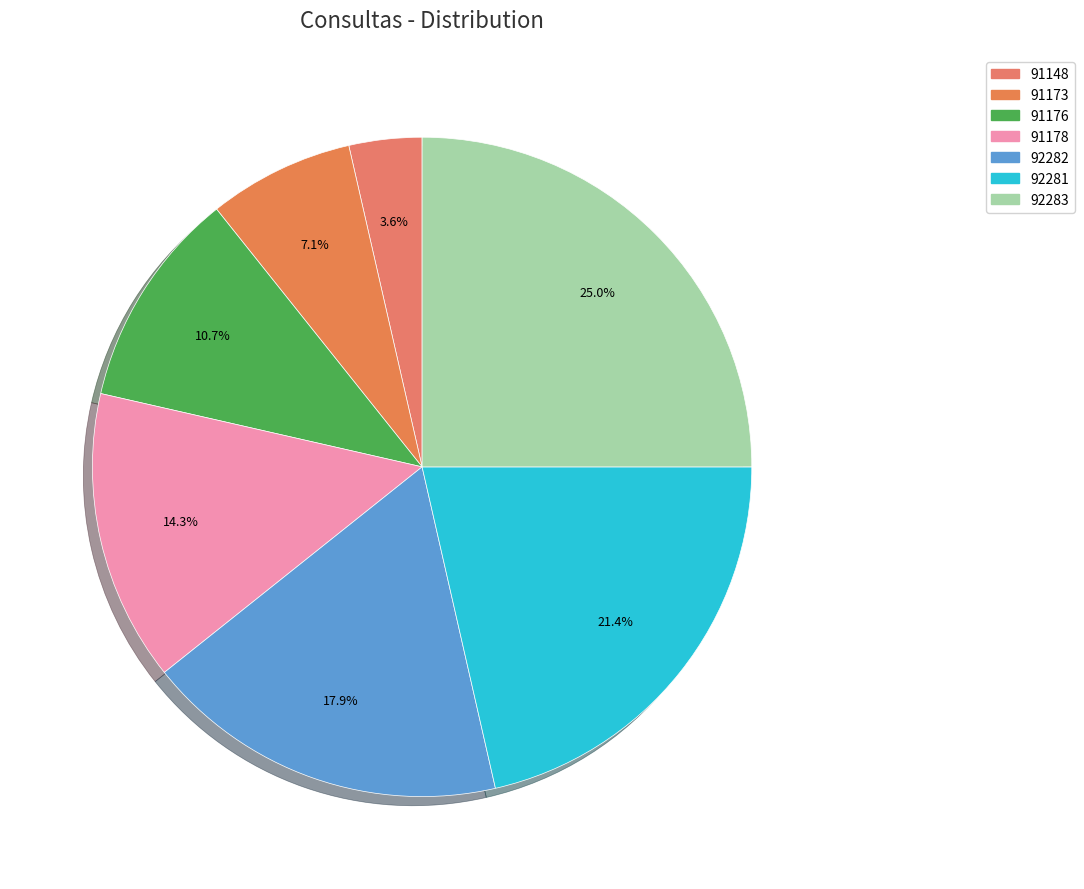

The 91173 slice represents 7% of the pie. True or false?

True